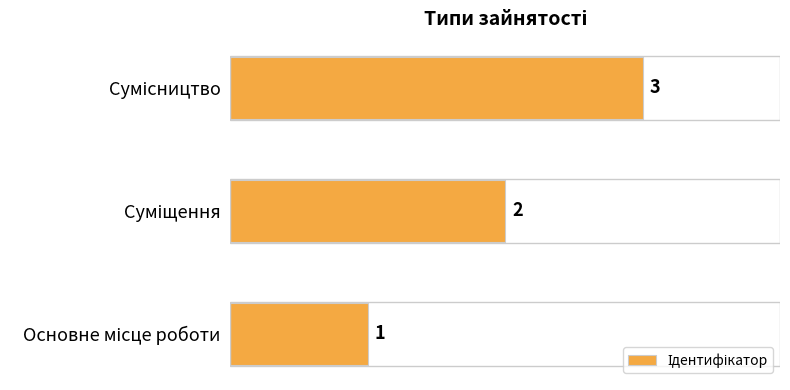

What is the maximum value shown in the chart?

3